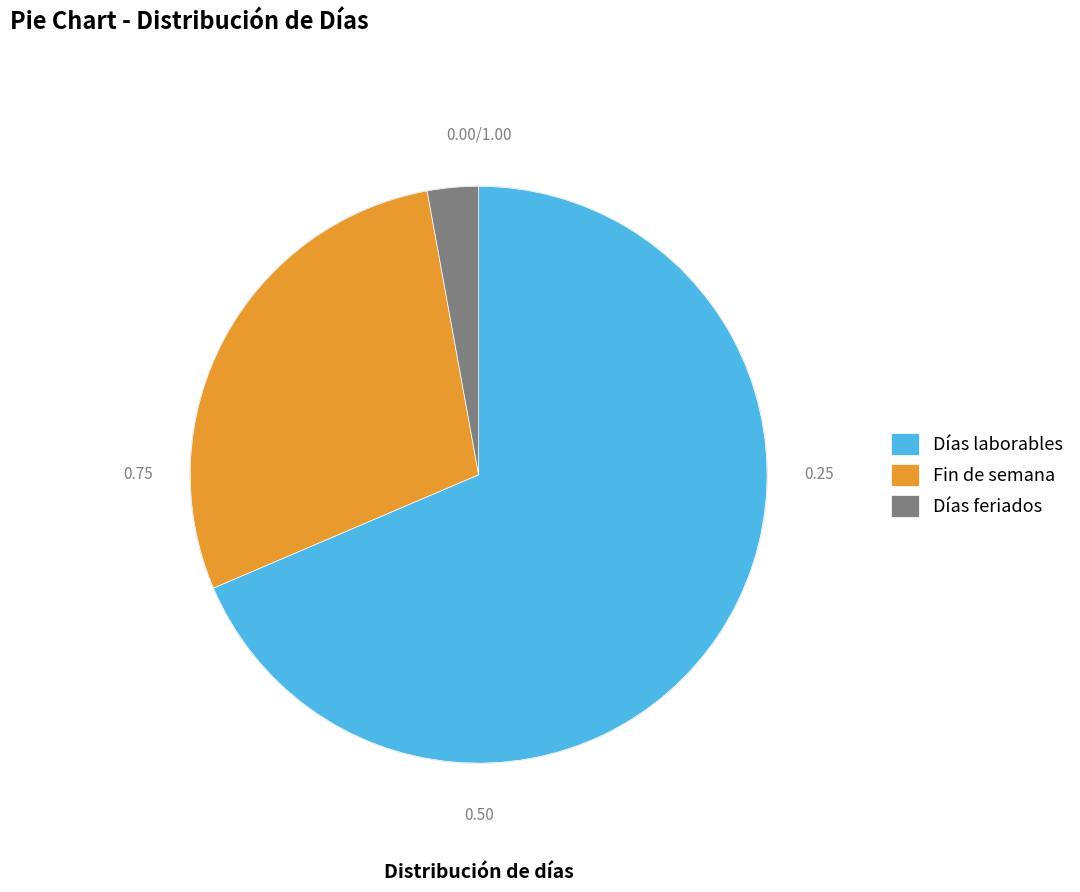

Which has a higher value, Días feriados or Días laborables?

Días laborables